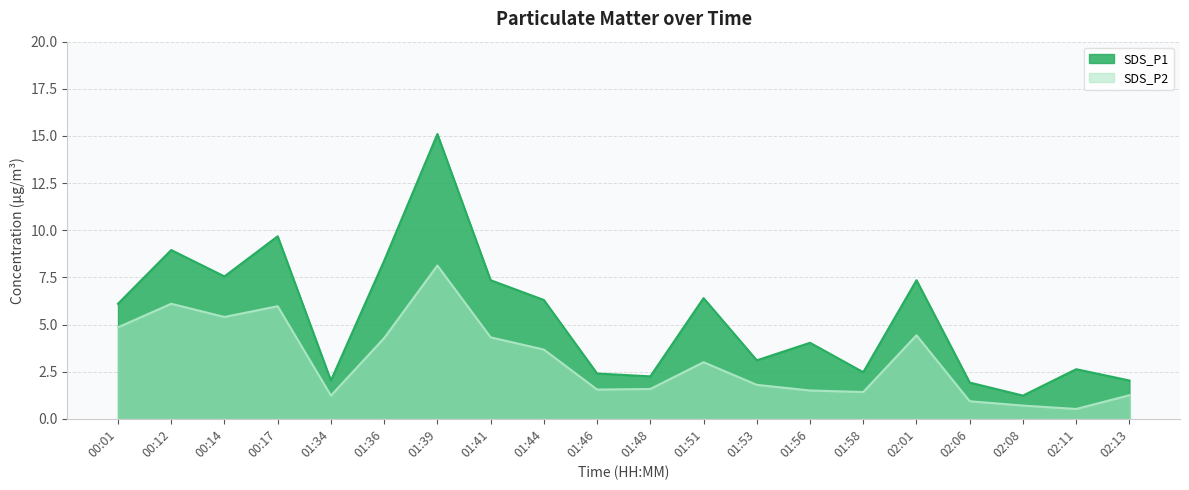

True or false: SDS_P2 and SDS_P1 cross at least once.

False